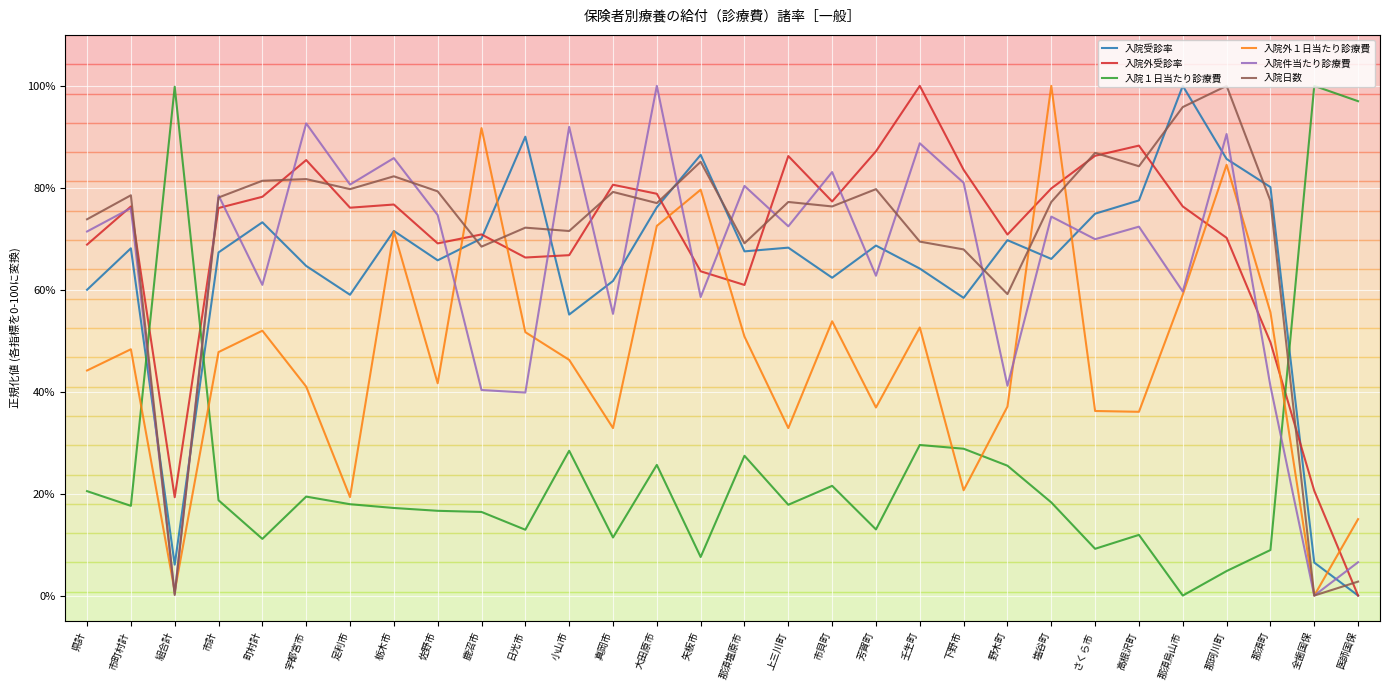

What position from the left is 上三川町?

17